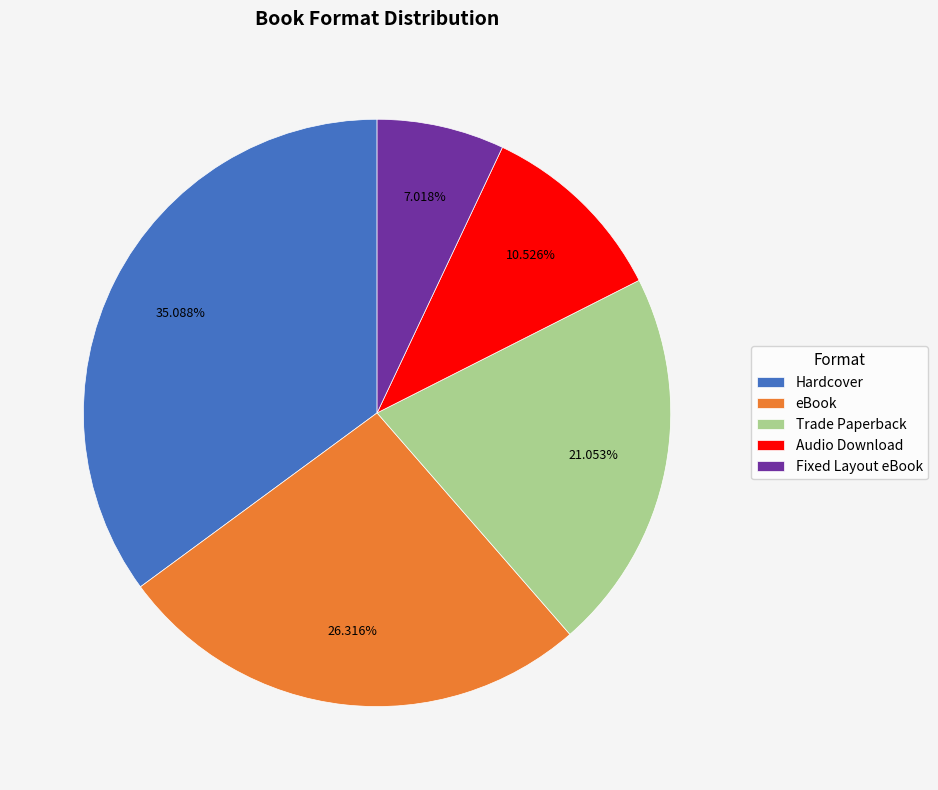

Is there any slice that represents more than half of the pie?

No